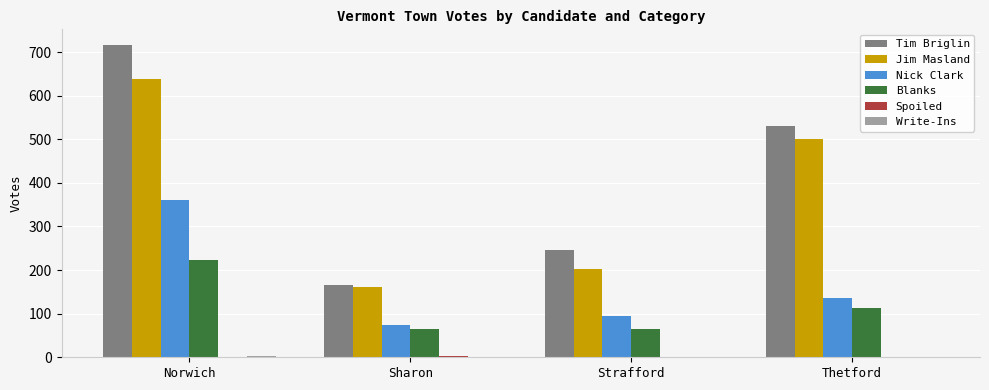

At which label does Nick Clark reach its peak?

Norwich